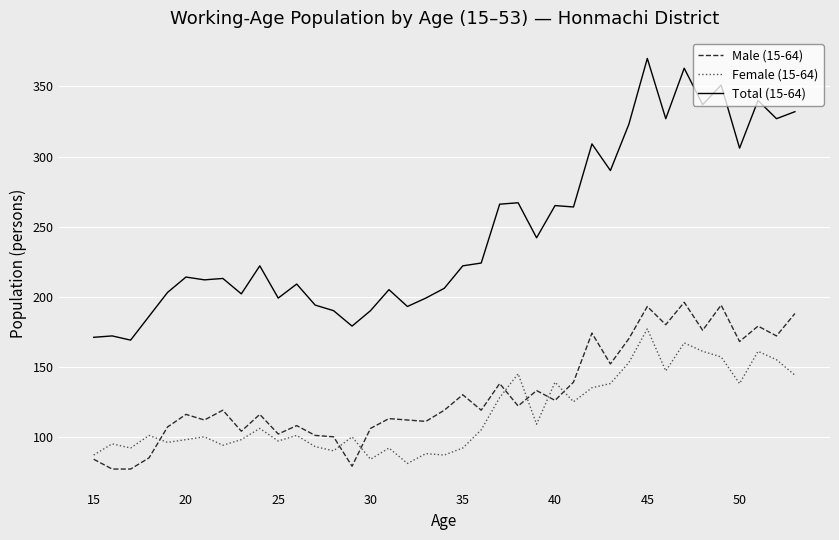

Which series has the widest spread of values?

Total (15-64)